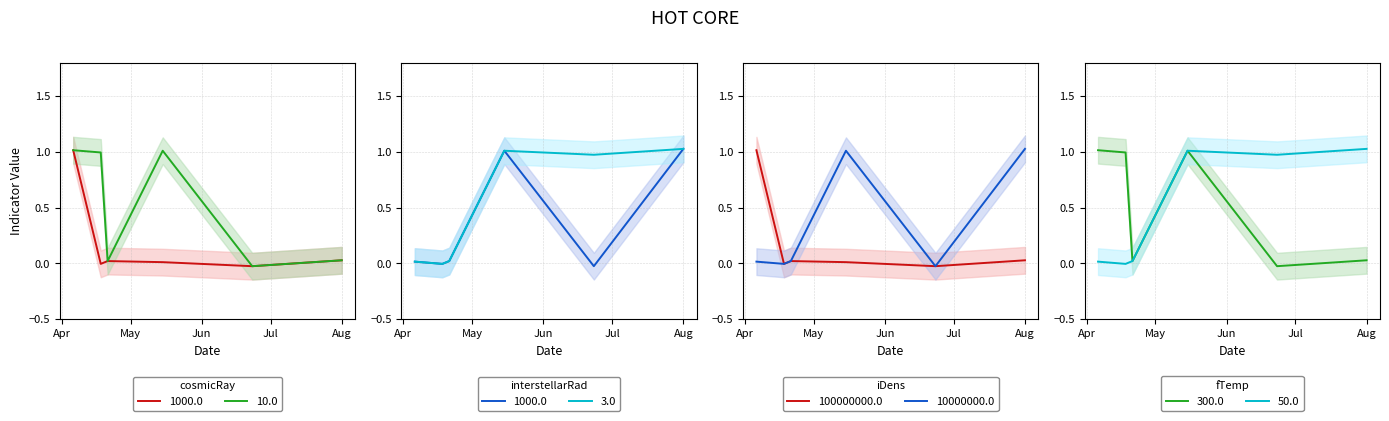

What is the total value across all series at 2023-06-23?

0.9